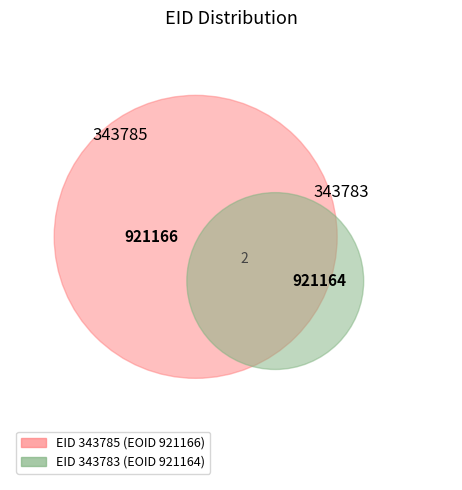

How much of the chart is everything except 343785?

50.0%